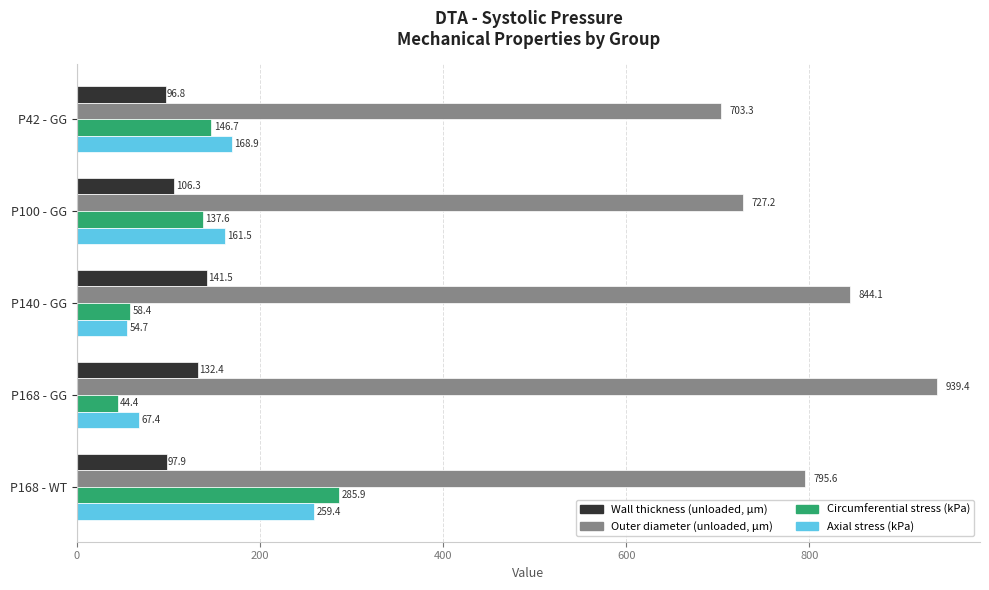

What is the maximum value for Wall thickness (unloaded, μm)?

141.5